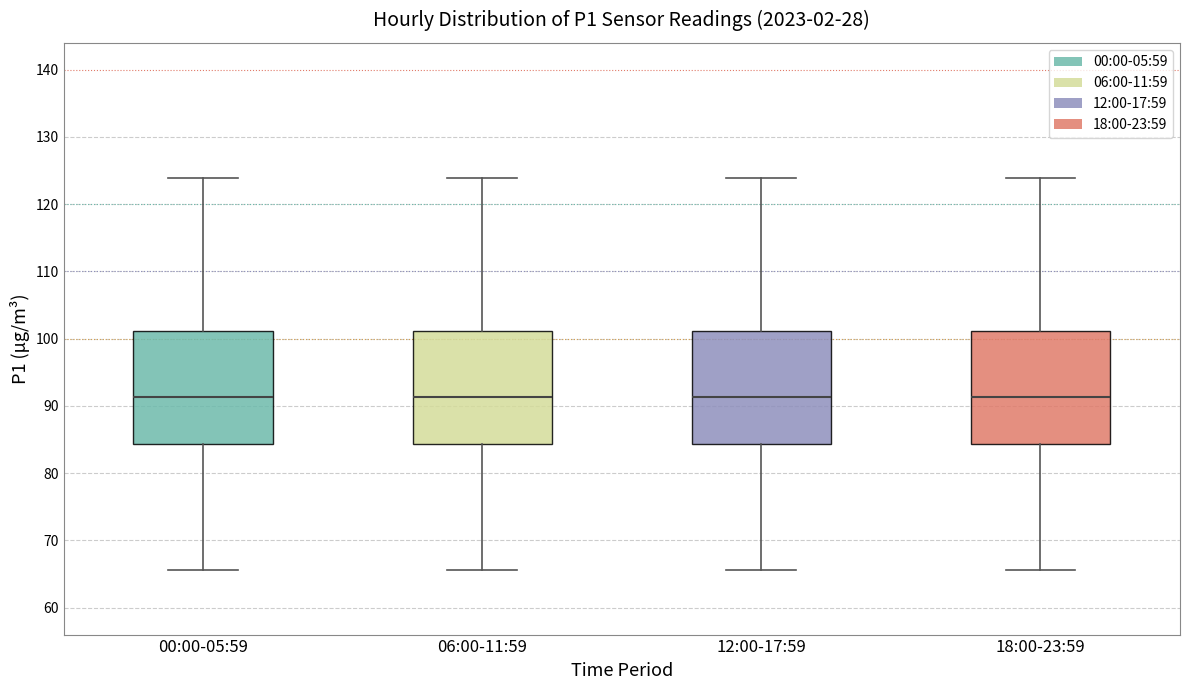

Reading left to right, read every box against the y-axis: the position of its median line, the range the box covers, and the ends of its whiskers. The values are not printed on the chart, so give them approximately, as read against the axis.

00:00-05:59: median 91, box 84 to 101, whiskers 66 to 124
06:00-11:59: median 91, box 84 to 101, whiskers 66 to 124
12:00-17:59: median 91, box 84 to 101, whiskers 66 to 124
18:00-23:59: median 91, box 84 to 101, whiskers 66 to 124